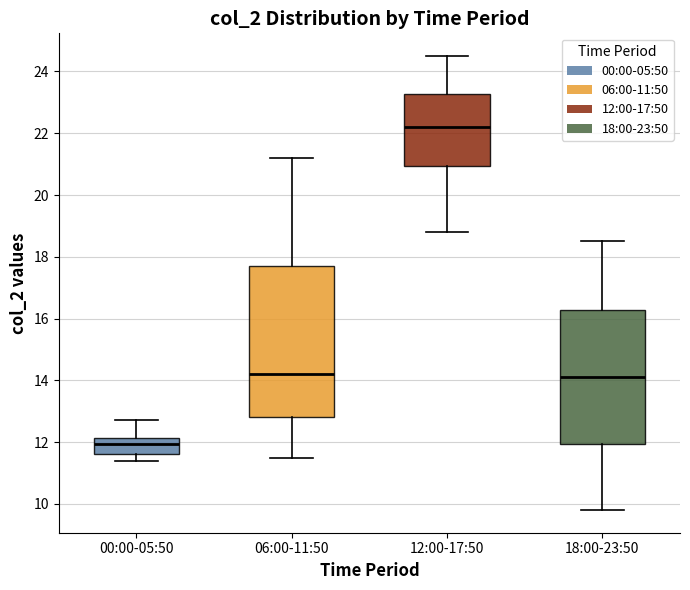

Reading left to right, transcribe this box plot: for each box, give where its median line is, the range the box spans, and where its two whiskers end, as read against the y-axis. The values are not printed on the chart, so give them approximately, as read against the axis.

00:00-05:50: median 12.0, box 11.6 to 12.2, whiskers 11.4 to 12.8
06:00-11:50: median 14.2, box 12.8 to 17.8, whiskers 11.6 to 21.2
12:00-17:50: median 22.2, box 21.0 to 23.2, whiskers 18.8 to 24.6
18:00-23:50: median 14.2, box 12.0 to 16.2, whiskers 9.8 to 18.6